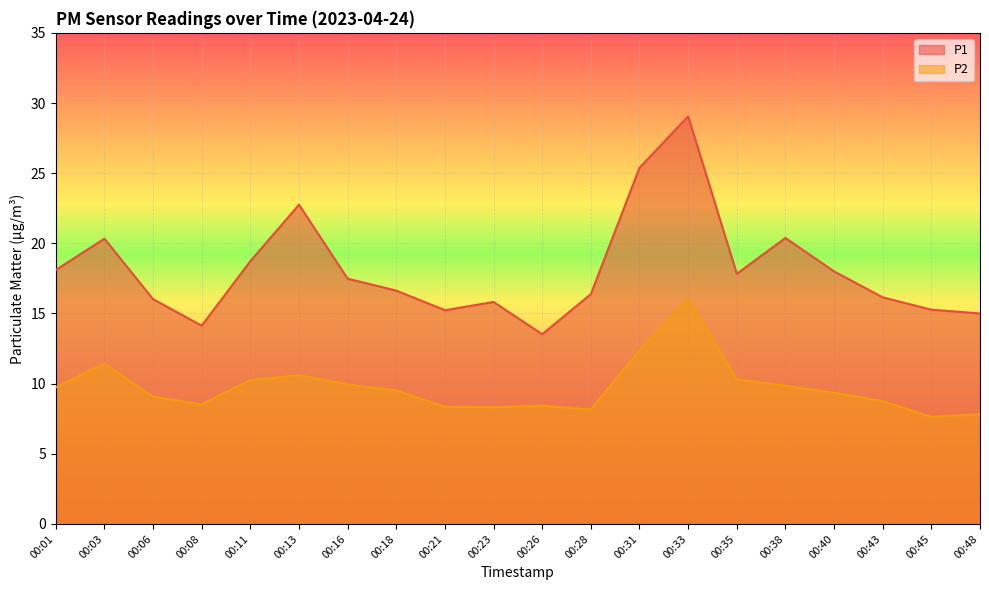

Read the P2 value at 00:33.

16.1